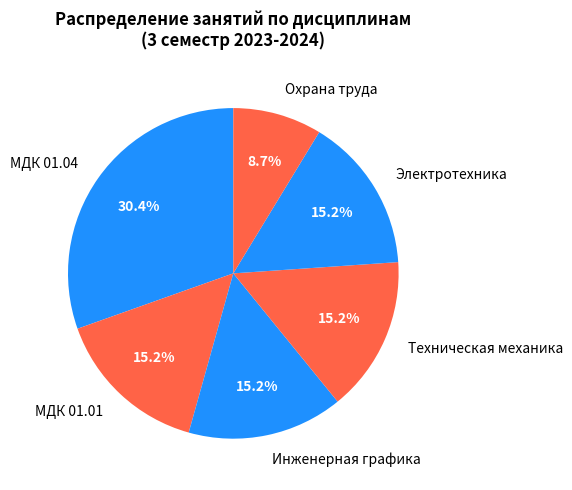

How many segments does this pie chart have?

6